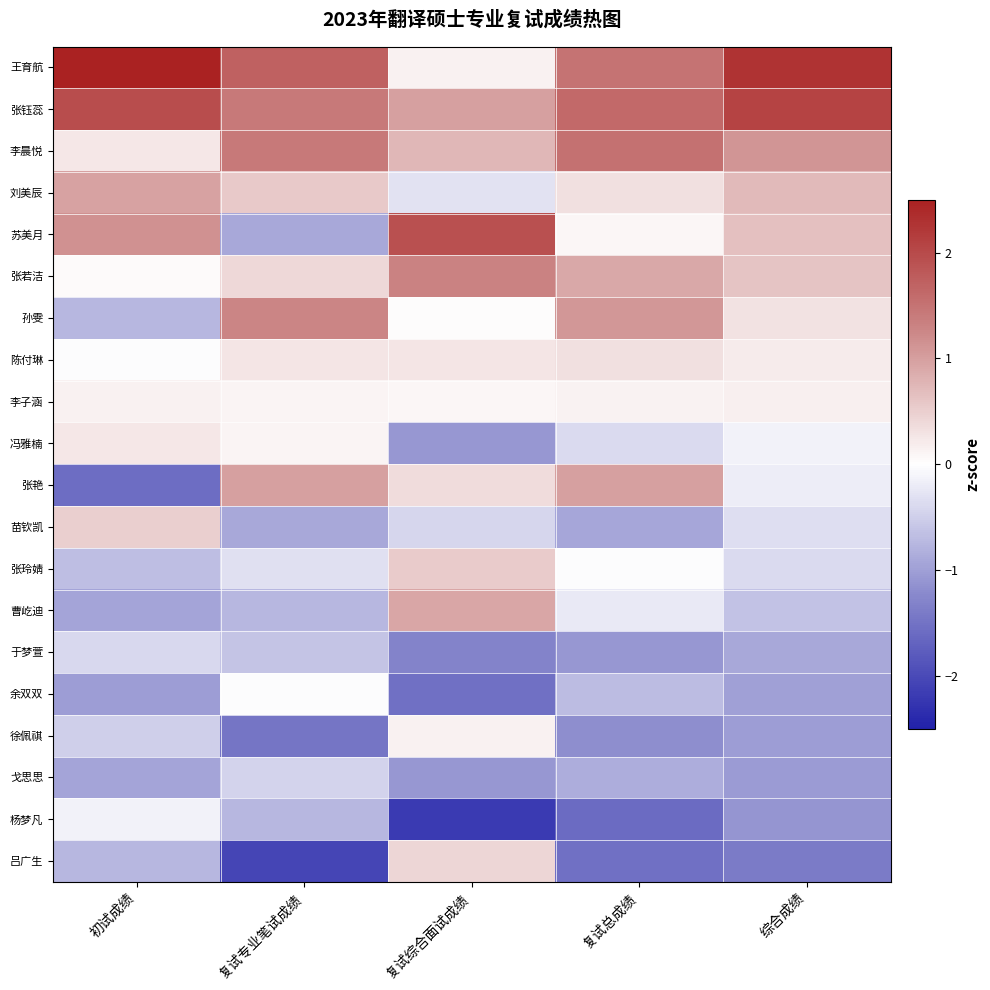

Which label corresponds to the smallest value in the chart?

复试综合面试成绩